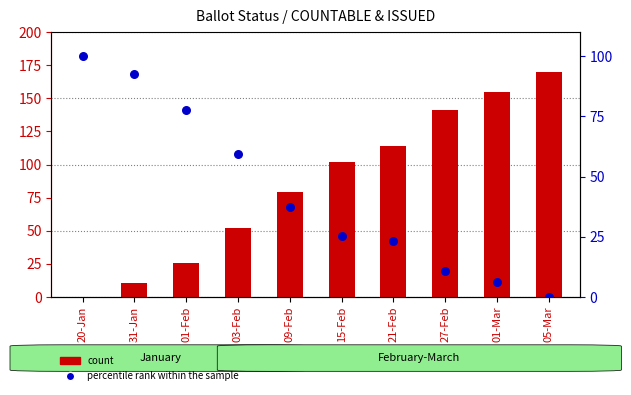

At which category is the sum across all series the highest?

05-Mar